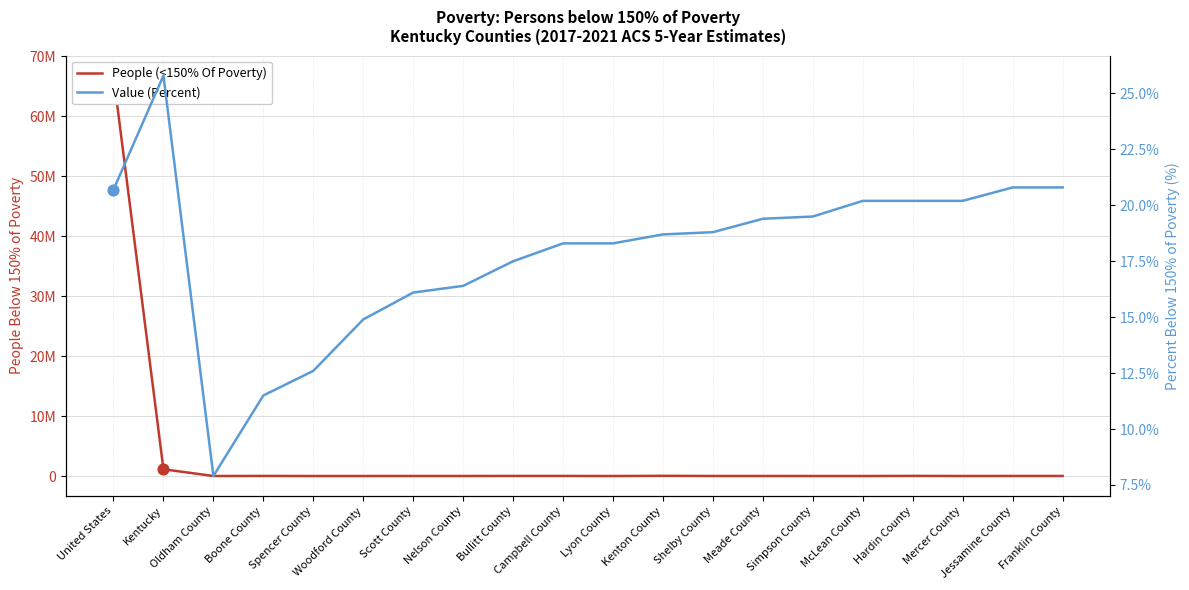

What are all the series names shown in the legend?

People (<150% Of Poverty), Value (Percent)